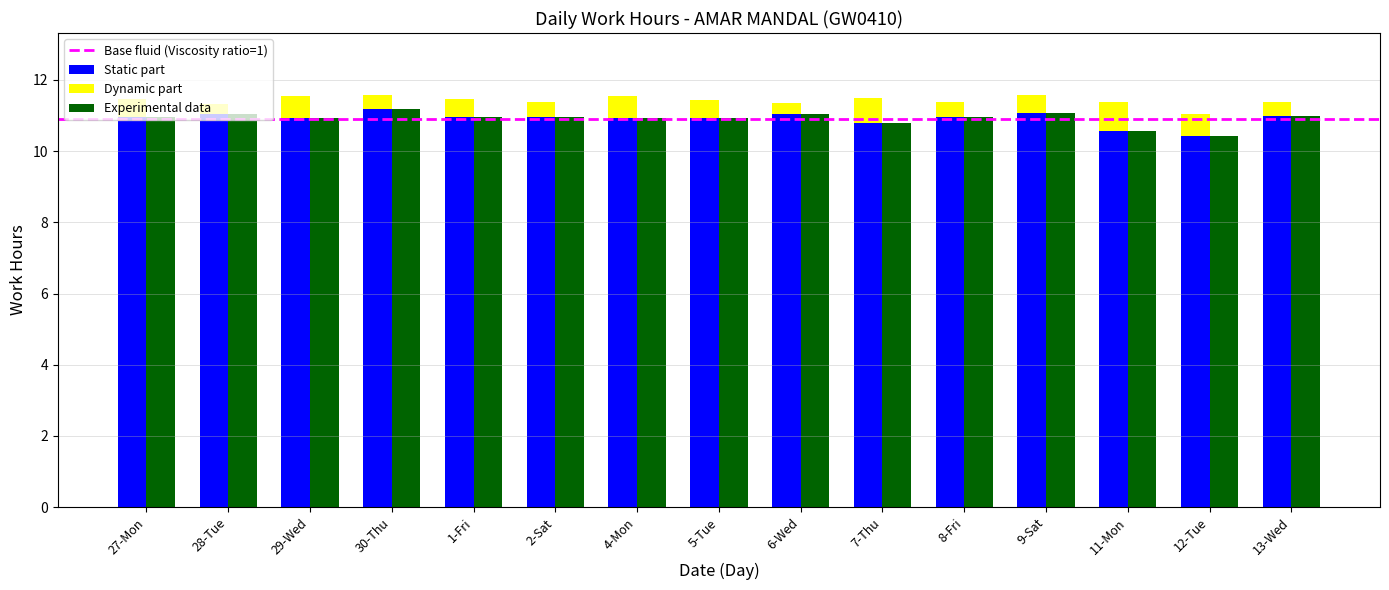

List the series in order of their peak value, highest first.

Static part, Experimental data, Dynamic part